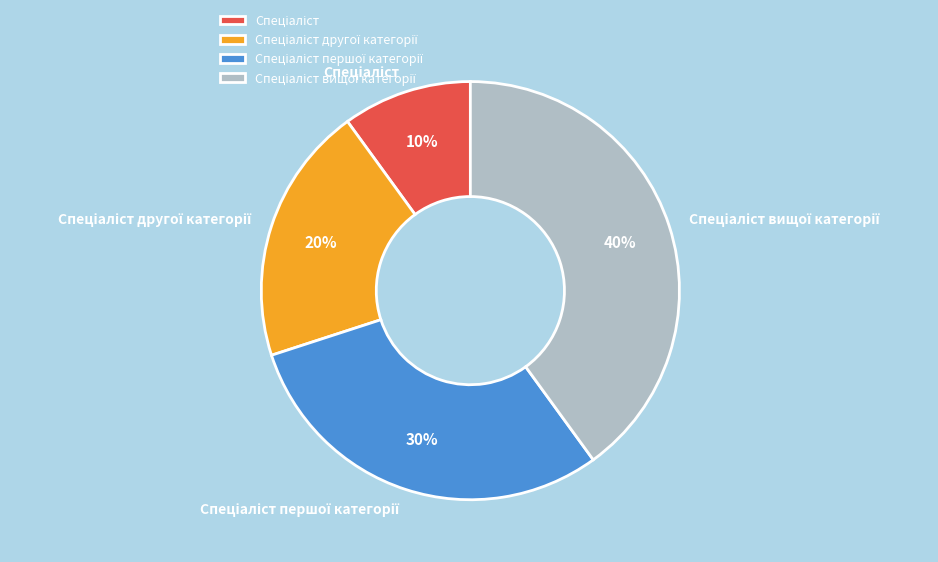

Is there any slice that represents more than half of the pie?

No